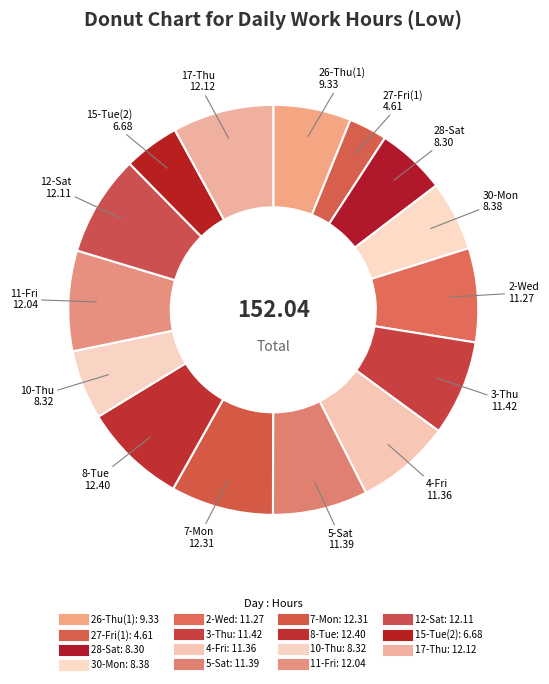

Which has a higher value, 12-Sat or 17-Thu?

17-Thu